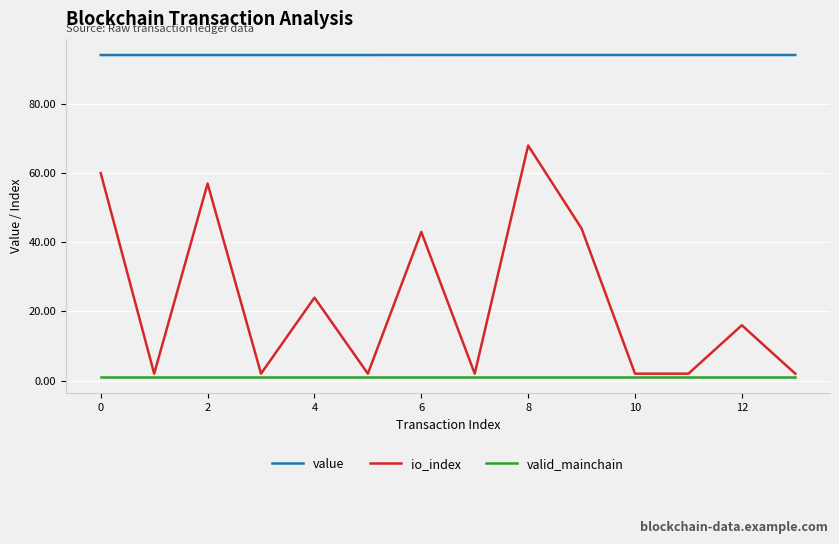

Which series has the largest range (max minus min)?

io_index